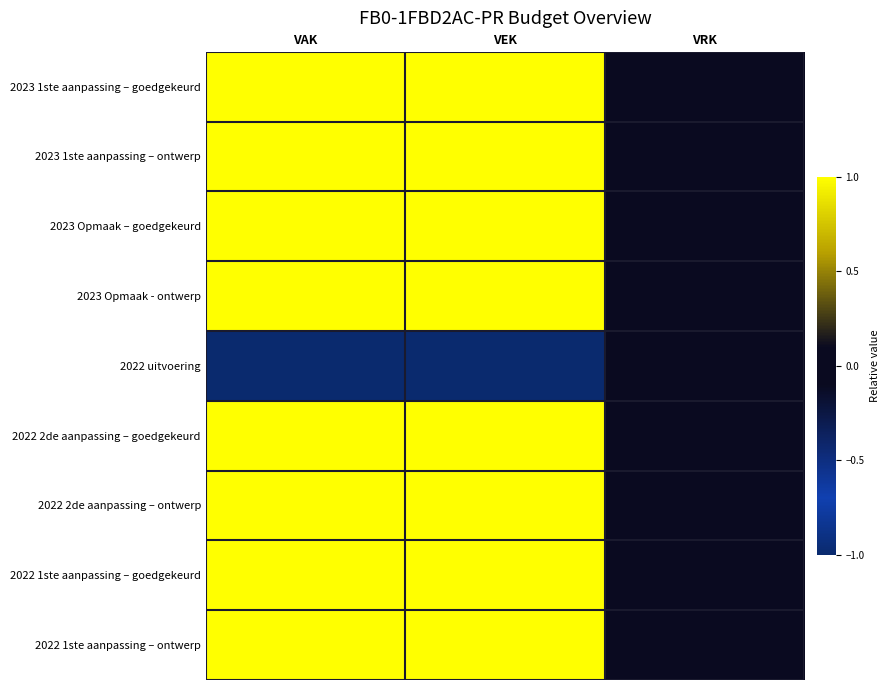

Which series has the largest total across all categories?

2023 1ste aanpassing – goedgekeurd